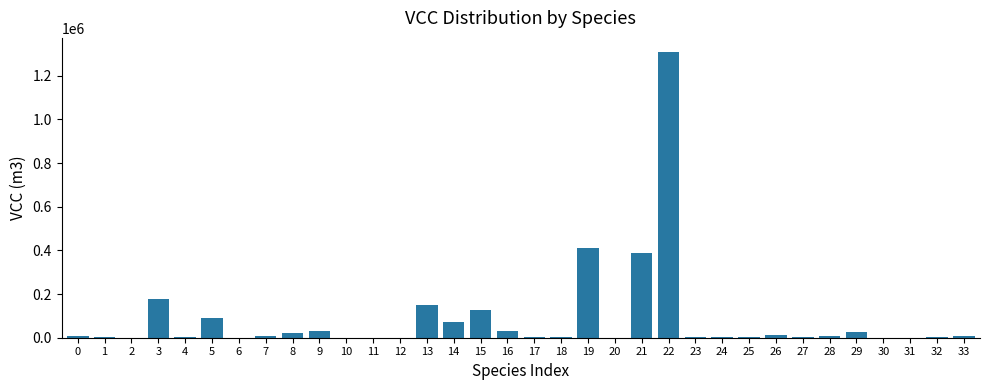

What is the greatest value displayed?

1307757.1